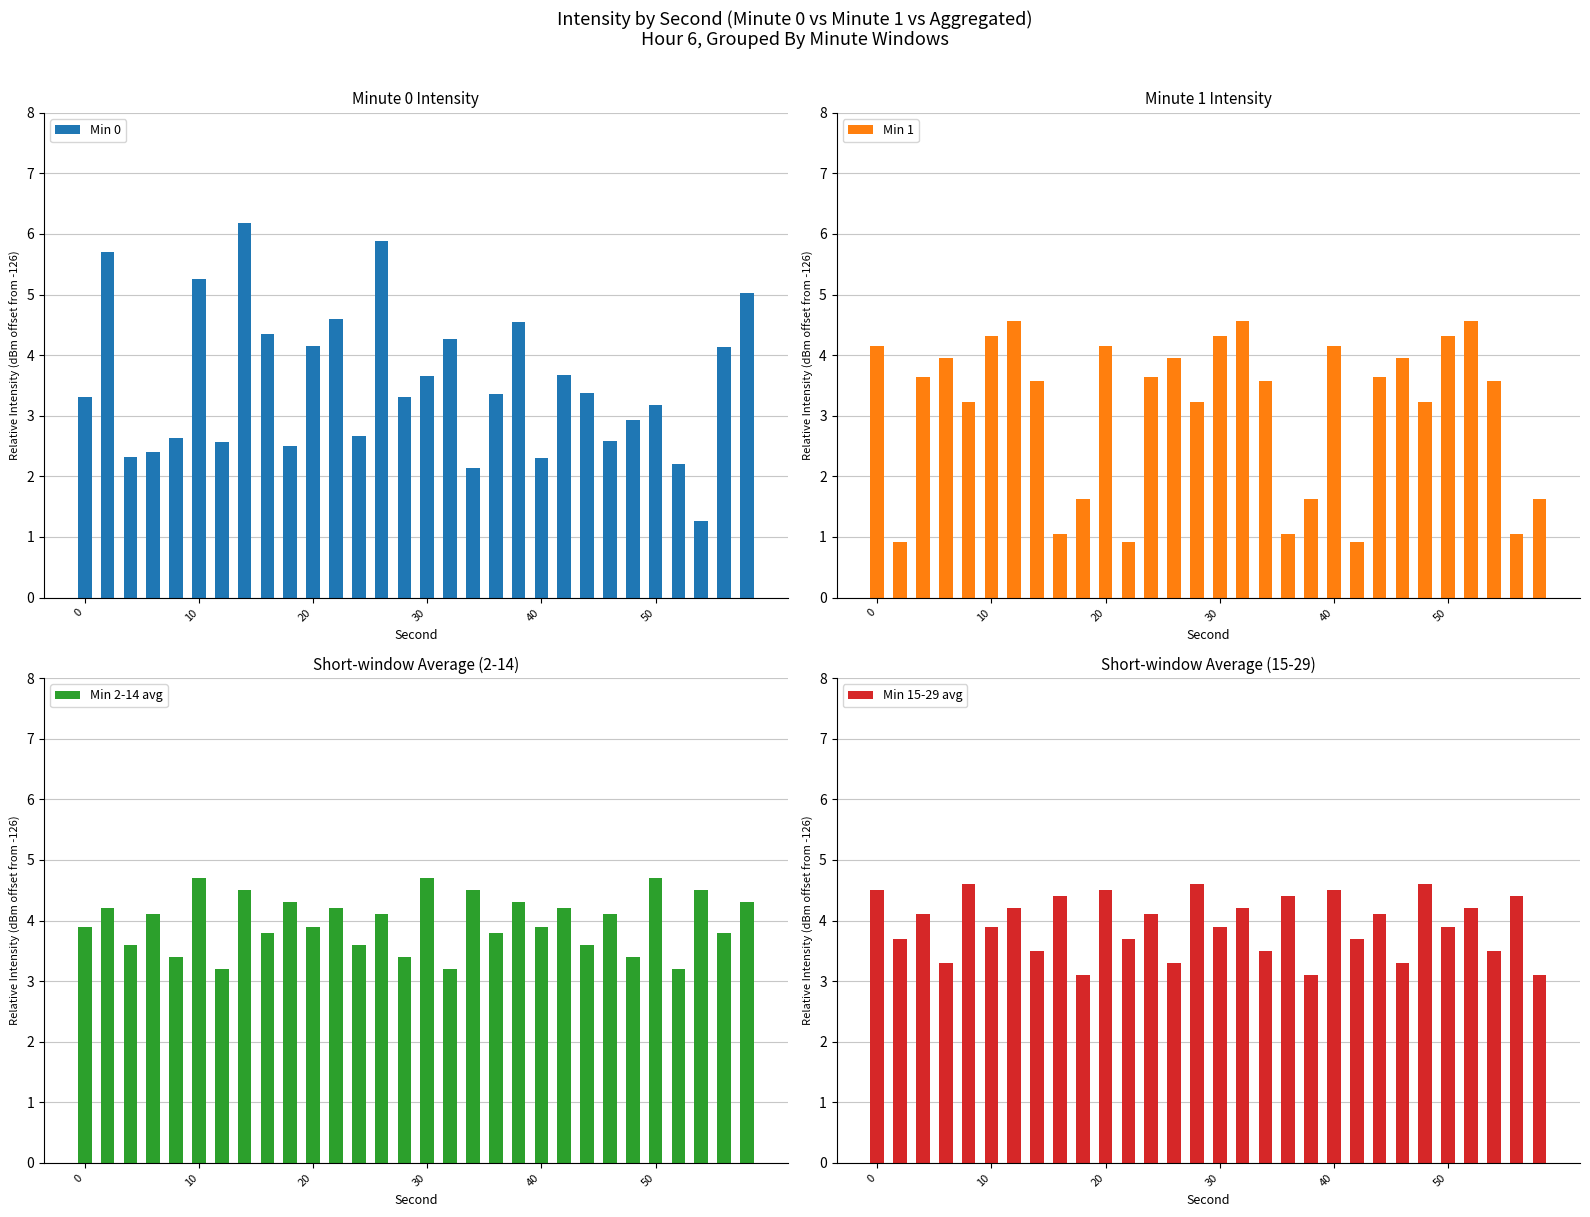

What is the highest value of the Min 15-29 avg series?

4.6